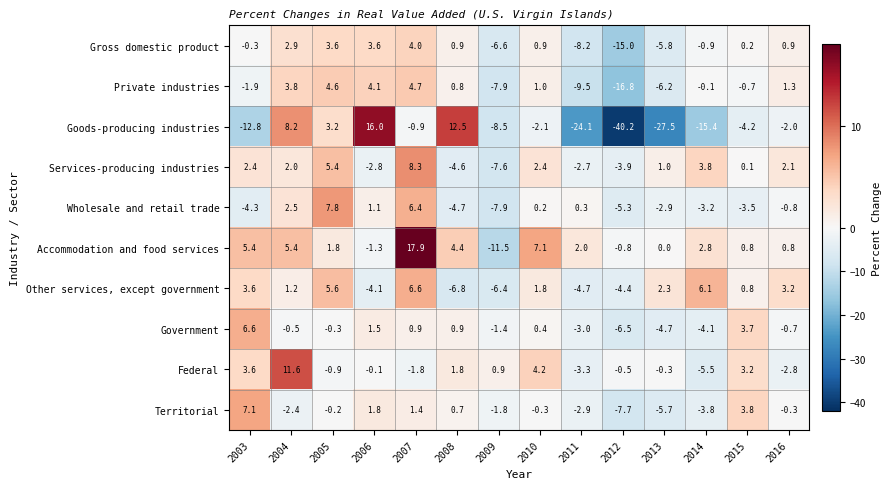

What is the difference between the maximum and minimum values in the Territorial series?

14.8